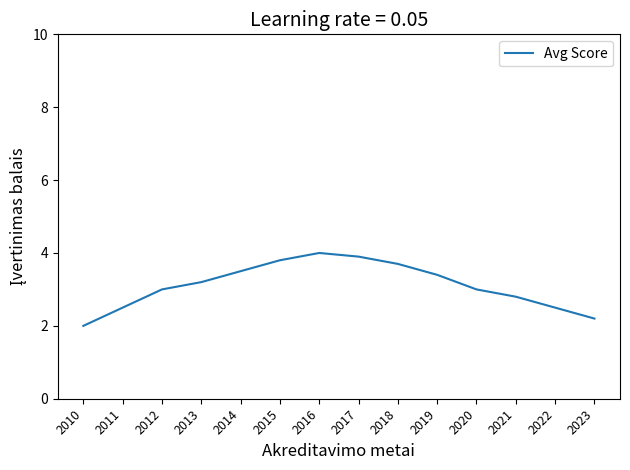

What is the average value?

3.1